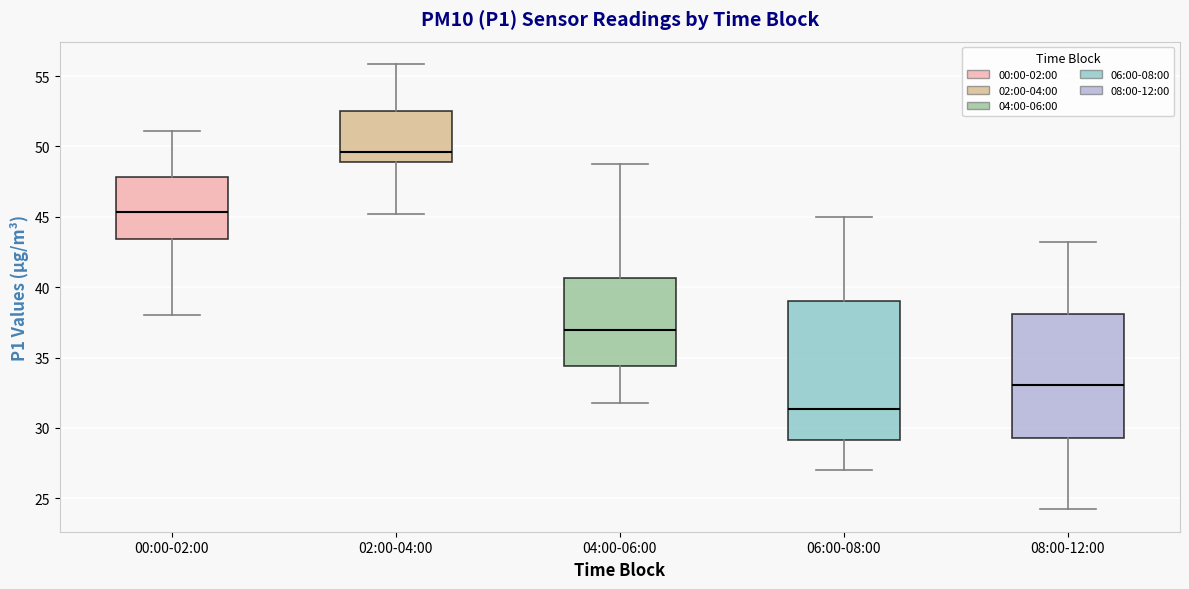

Where is the lower edge of the box for 02:00-04:00 on the y-axis? The values are not printed on the chart, so give them approximately, as read against the axis.

49.0